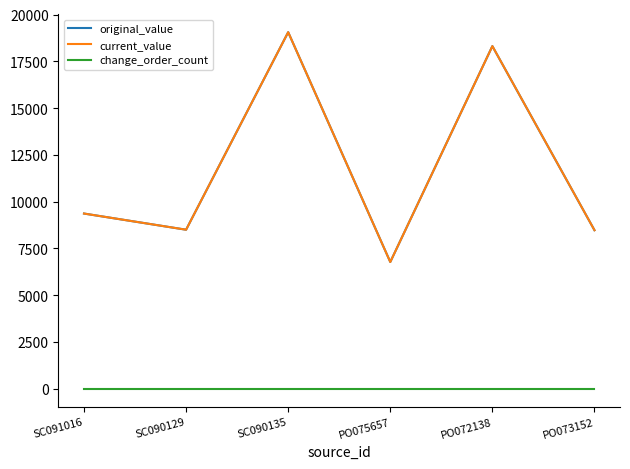

In original_value, how many points are lower than both neighbors (excluding endpoints)?

2